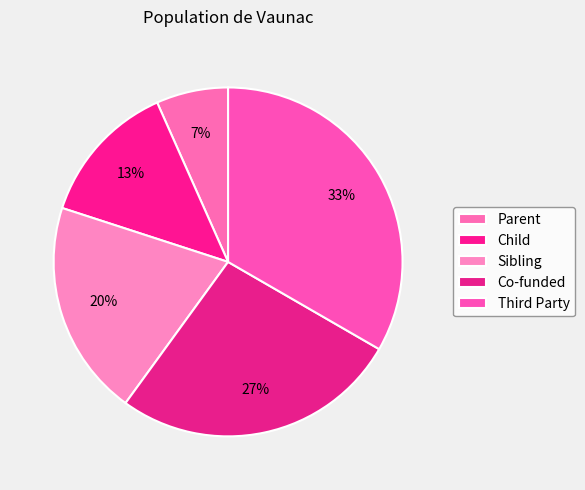

Is it true that Child is 13% of the pie?

True